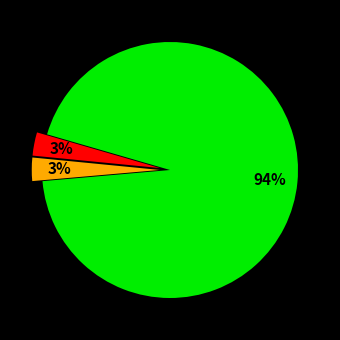

To the nearest percent, what is the difference between the largest and smallest slice percentages?

91%